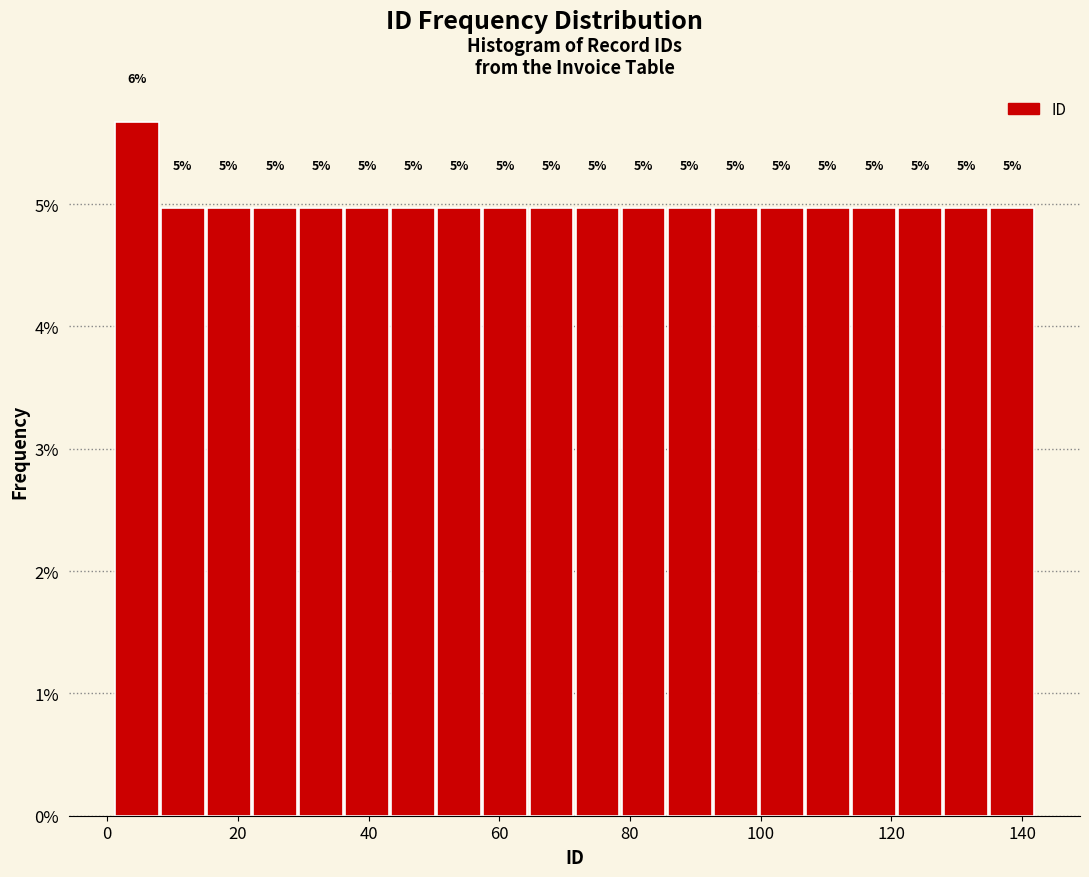

Around what value on the x-axis is the tallest bar? Give the approximate position of its centre, as read against the axis.

4